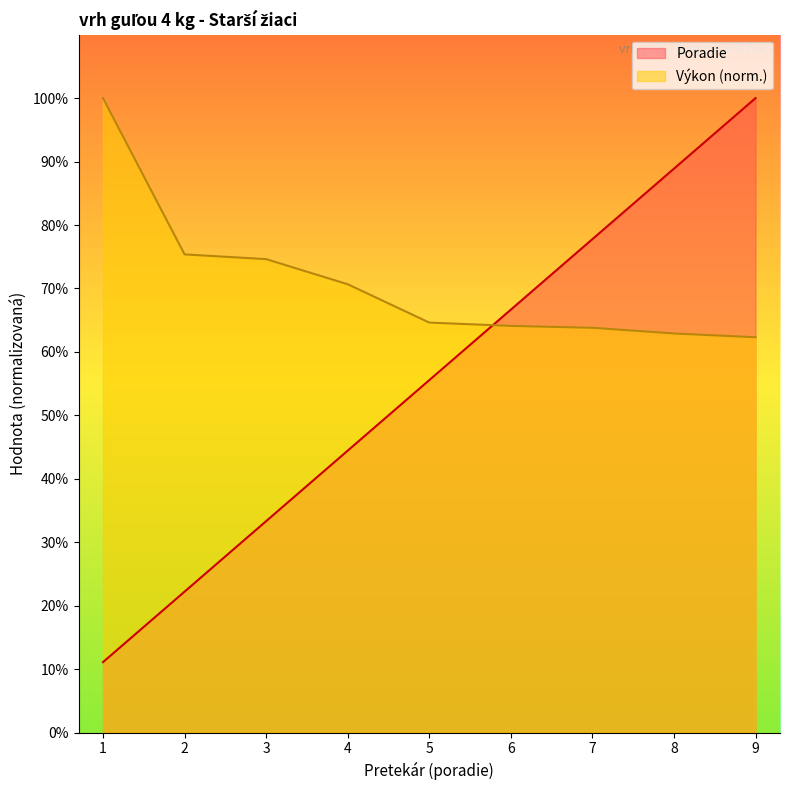

Which series changed the most between 4 and 6?

Poradie